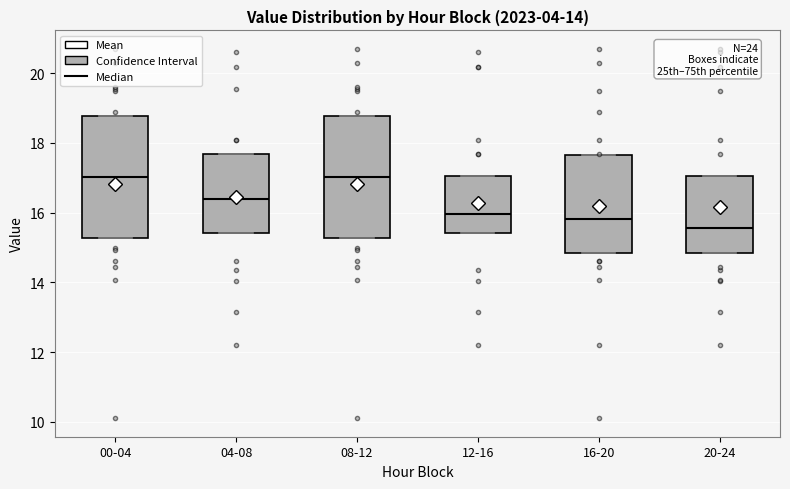

Where is the lower edge of the box for 04-08 on the y-axis? The values are not printed on the chart, so give them approximately, as read against the axis.

15.4